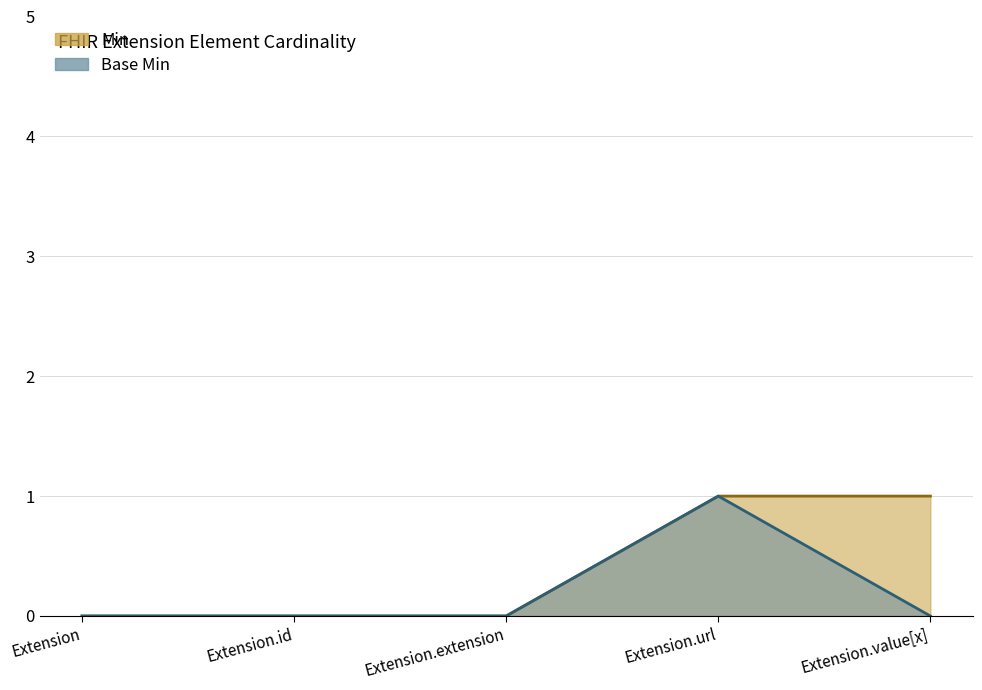

At how many categories does at least one series exceed 0?

2